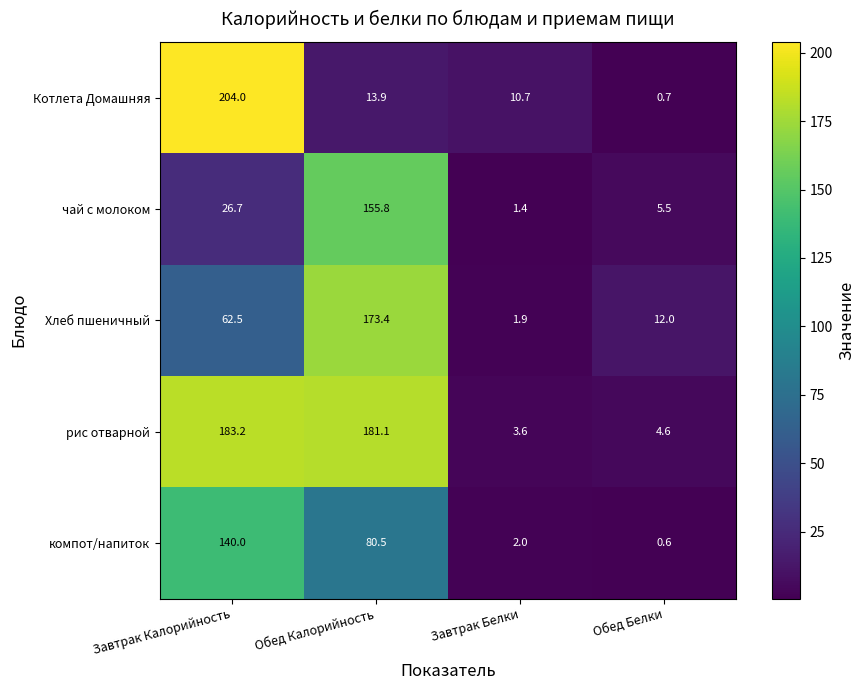

At which label is Хлеб пшеничный closest to 87?

Завтрак Калорийность